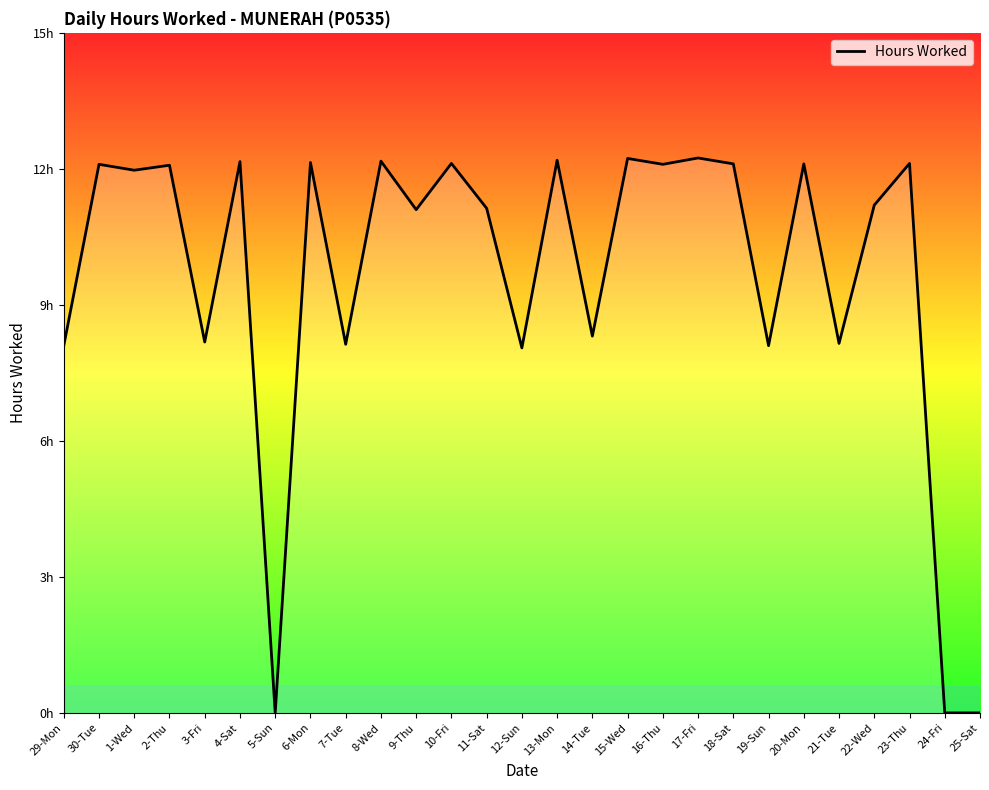

Does the chart have visible grid lines?

No